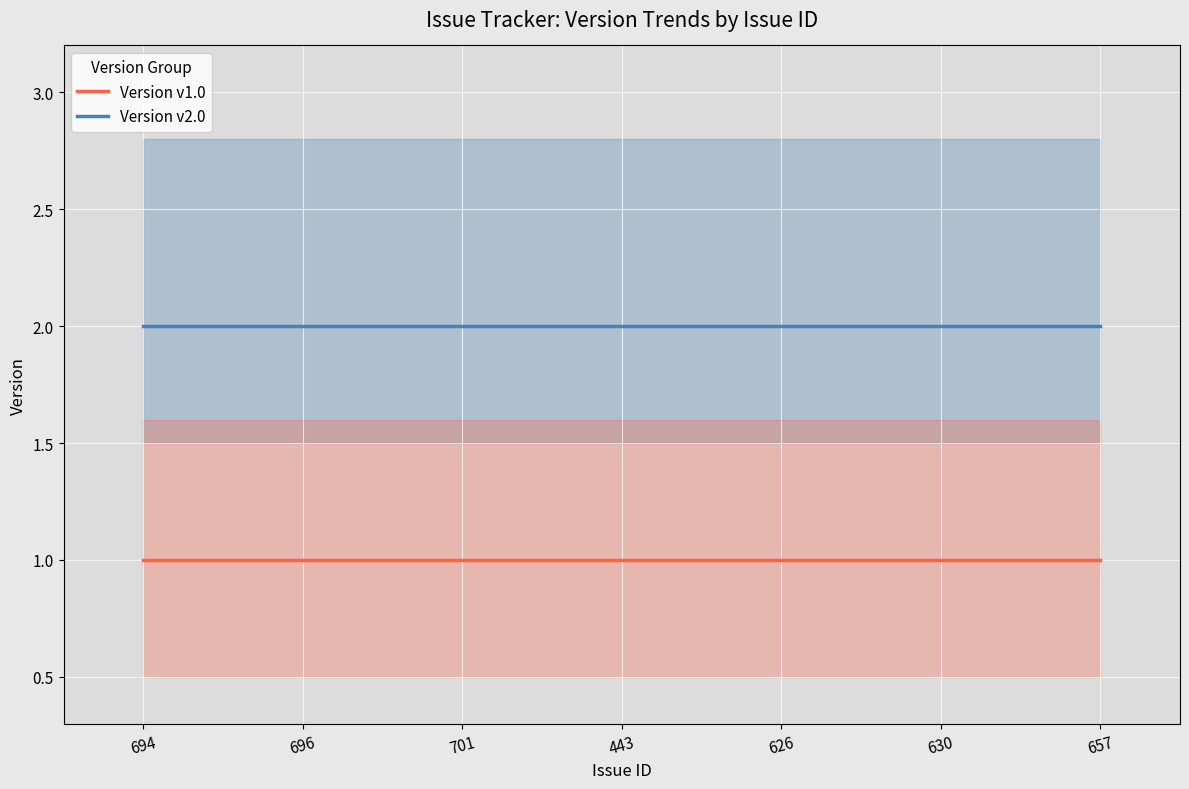

True or false: Version v1.0 and Version v2.0 cross at least once.

False